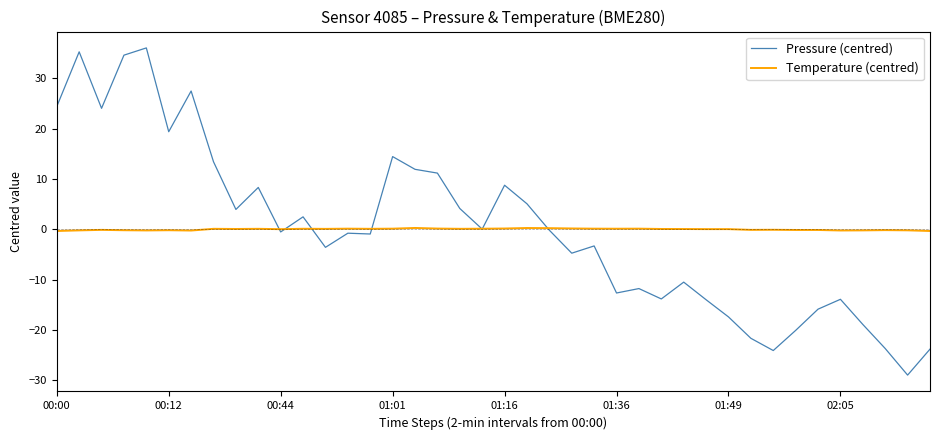

Which series has the largest range (max minus min)?

Pressure (centred)